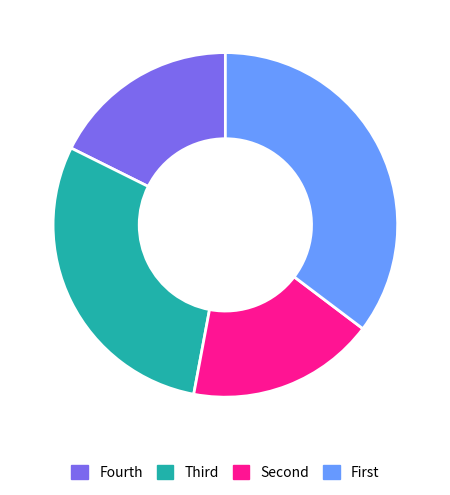

How many slices are in this pie chart?

4